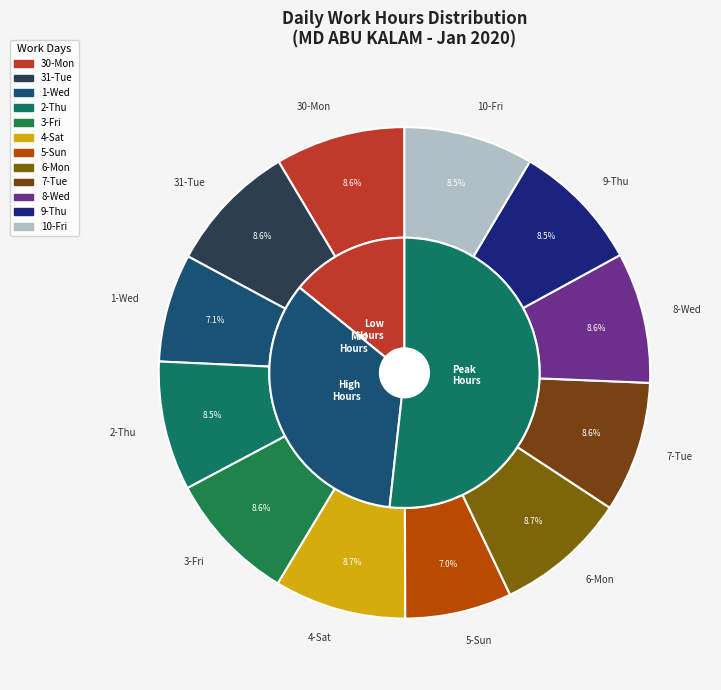

What is the change in value from 3-Fri to 5-Sun?

-2.1